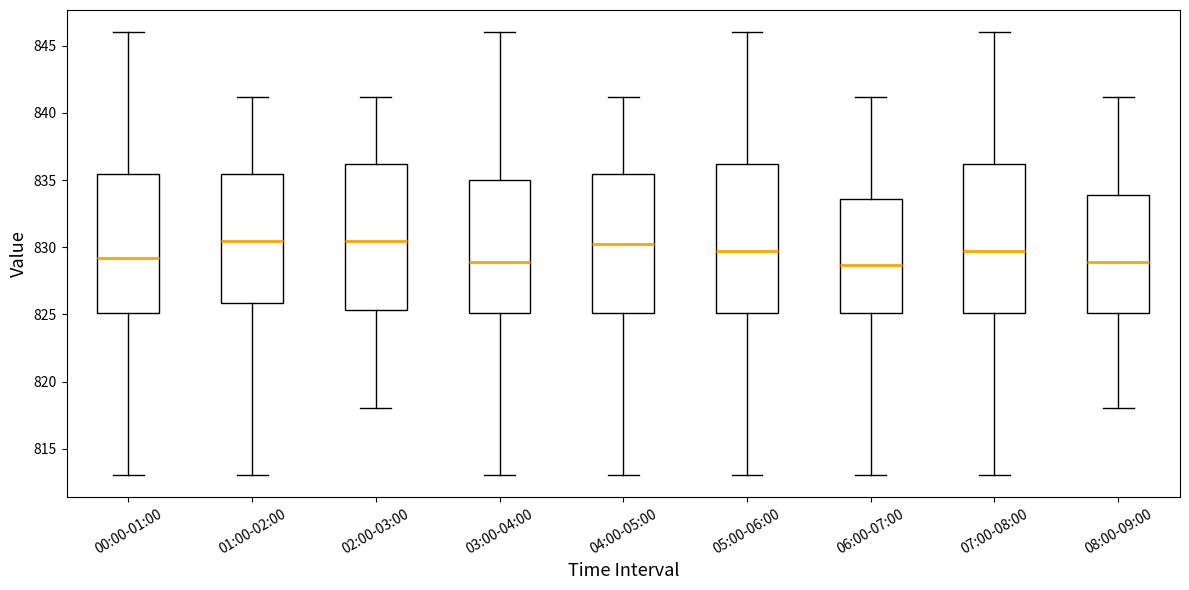

Reading left to right, read every box against the y-axis: the position of its median line, the range the box covers, and the ends of its whiskers. The values are not printed on the chart, so give them approximately, as read against the axis.

00:00-01:00: median 829.0, box 825.0 to 835.5, whiskers 813.0 to 846.0
01:00-02:00: median 830.5, box 826.0 to 835.5, whiskers 813.0 to 841.0
02:00-03:00: median 830.5, box 825.5 to 836.0, whiskers 818.0 to 841.0
03:00-04:00: median 829.0, box 825.0 to 835.0, whiskers 813.0 to 846.0
04:00-05:00: median 830.0, box 825.0 to 835.5, whiskers 813.0 to 841.0
05:00-06:00: median 829.5, box 825.0 to 836.0, whiskers 813.0 to 846.0
06:00-07:00: median 828.5, box 825.0 to 833.5, whiskers 813.0 to 841.0
07:00-08:00: median 829.5, box 825.0 to 836.0, whiskers 813.0 to 846.0
08:00-09:00: median 829.0, box 825.0 to 834.0, whiskers 818.0 to 841.0